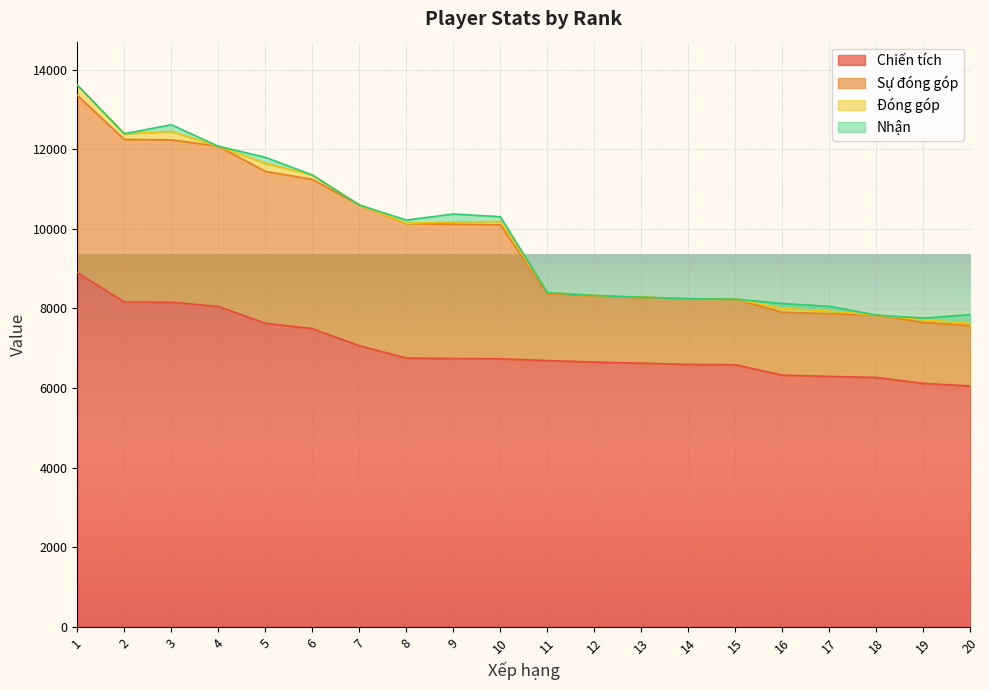

At which category is the sum across all series the highest?

1